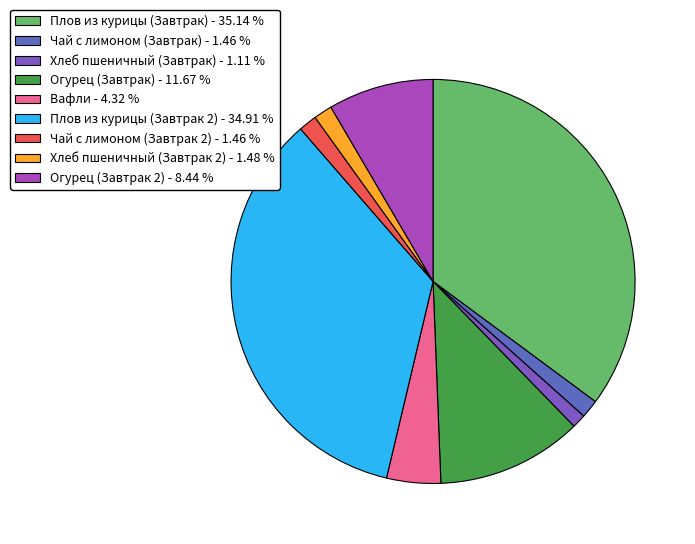

How many slices are in this pie chart?

9